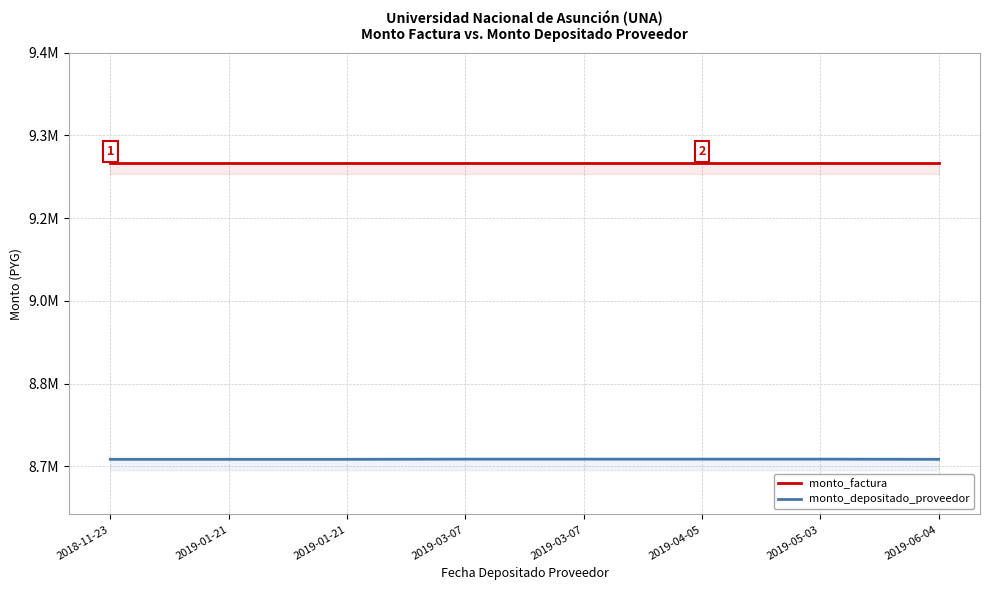

Between 2019-04-05 and 2019-03-07, which is larger?

2019-04-05